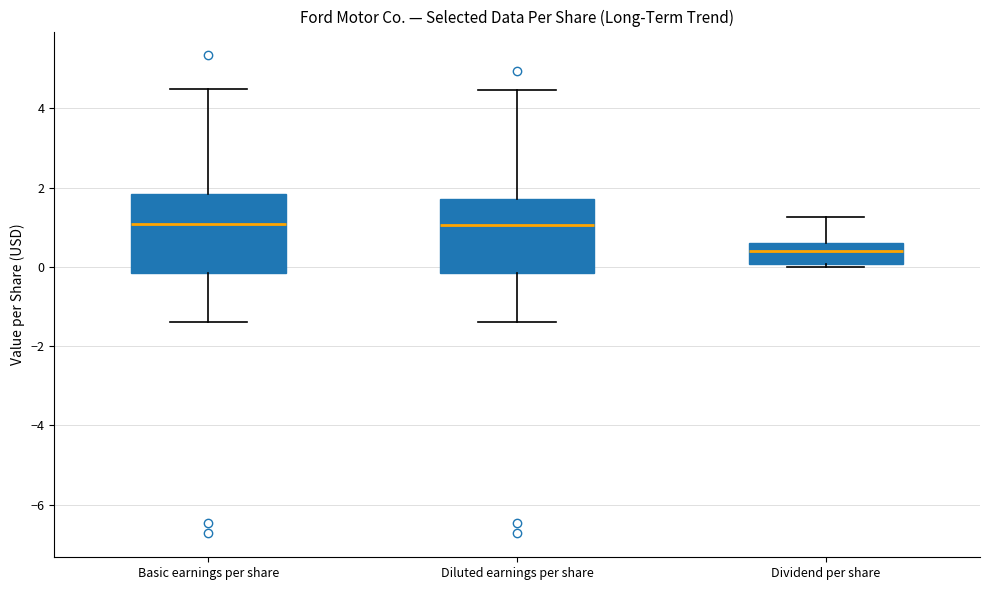

Reading left to right, transcribe this box plot: for each box, give where its median line is, the range the box spans, and where its two whiskers end, as read against the y-axis. The values are not printed on the chart, so give them approximately, as read against the axis.

Basic earnings per share: median 1.0, box -0.2 to 1.8, whiskers -1.4 to 4.4
Diluted earnings per share: median 1.0, box -0.2 to 1.8, whiskers -1.4 to 4.4
Dividend per share: median 0.4, box 0.0 to 0.6, whiskers 0.0 (just below the box's lower edge) to 1.2